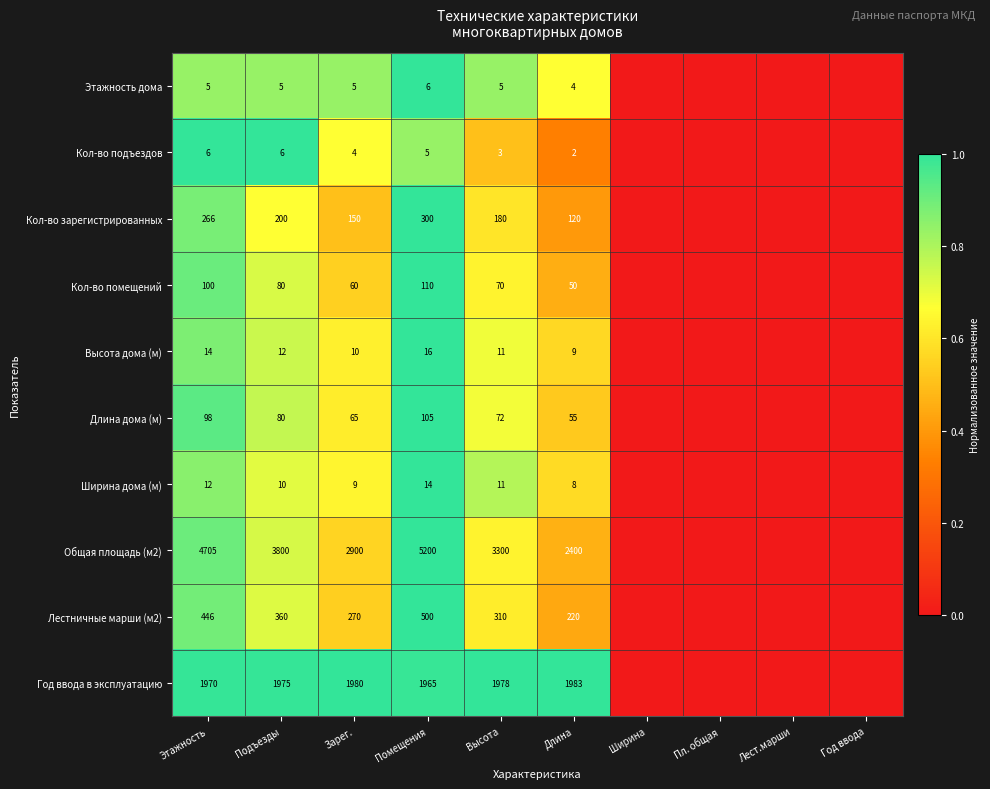

What is the sum of the Кол-во подъездов values at Этажность and Длина?

8